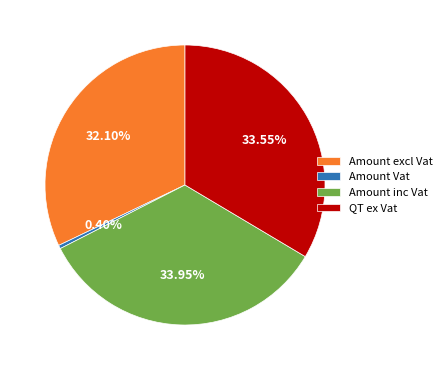

To the nearest percent, what percentage of the pie is Amount inc Vat?

34%